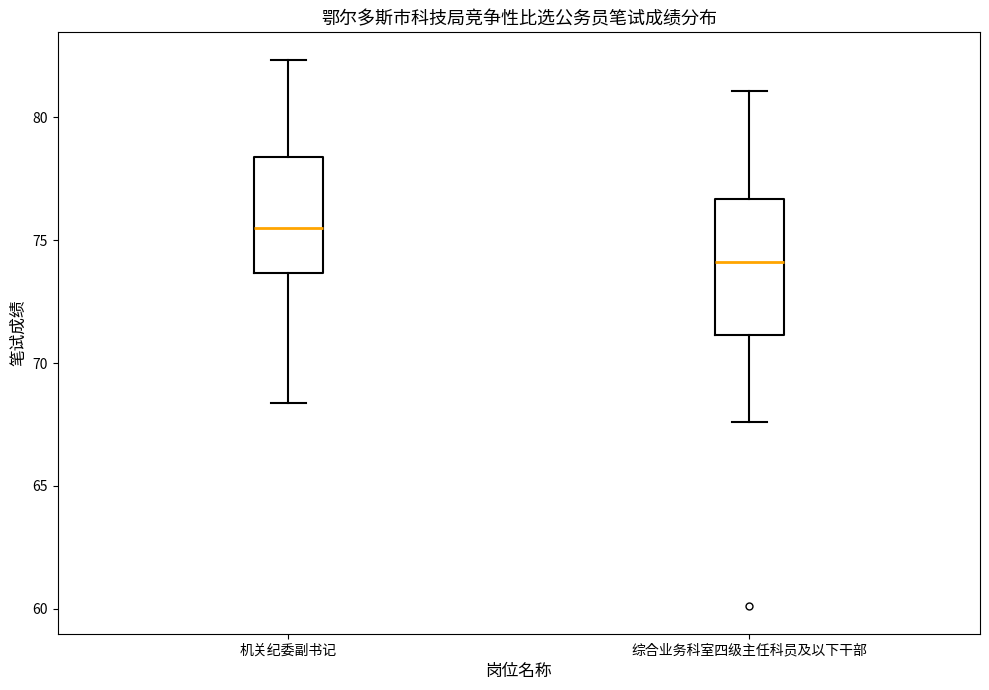

Reading left to right, transcribe this box plot: for each box, give where its median line is, the range the box spans, and where its two whiskers end, as read against the y-axis. The values are not printed on the chart, so give them approximately, as read against the axis.

机关纪委副书记: median 75.5, box 73.5 to 78.5, whiskers 68.5 to 82.5
综合业务科室四级主任科员及以下干部: median 74.0, box 71.0 to 76.5, whiskers 67.5 to 81.0